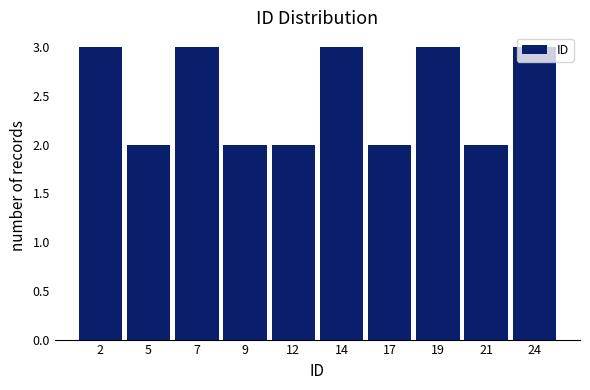

What is the sum of all values?

25